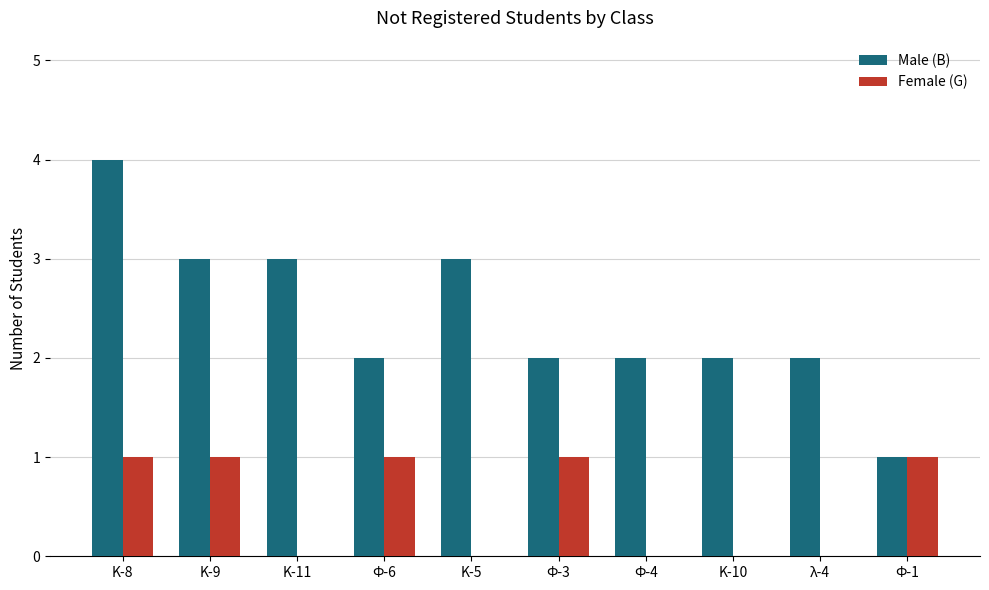

What is the total value across all series at Ф-6?

3